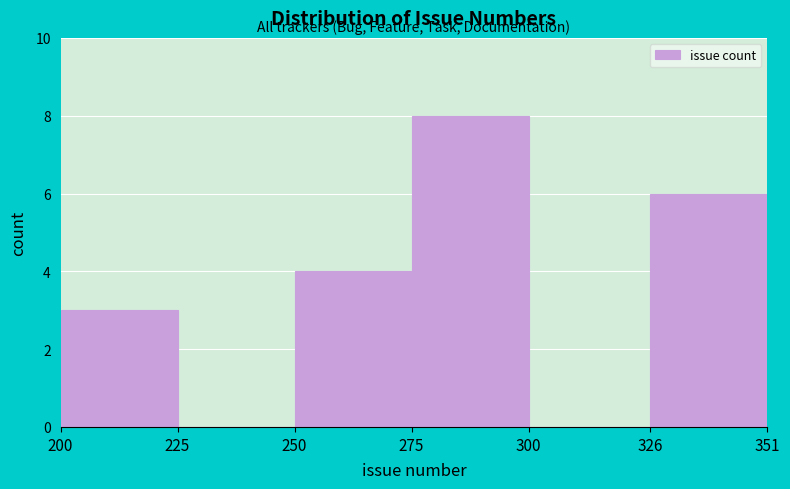

Reading left to right, list every bar in this chart as the range it spans on the x-axis followed by its height. The values are not printed on the chart, so give them approximately, as read against the axis.

200 to 225: 3
225 to 250: 0
250 to 275: 4
275 to 300: 8
300 to 326: 0
326 to 351: 6